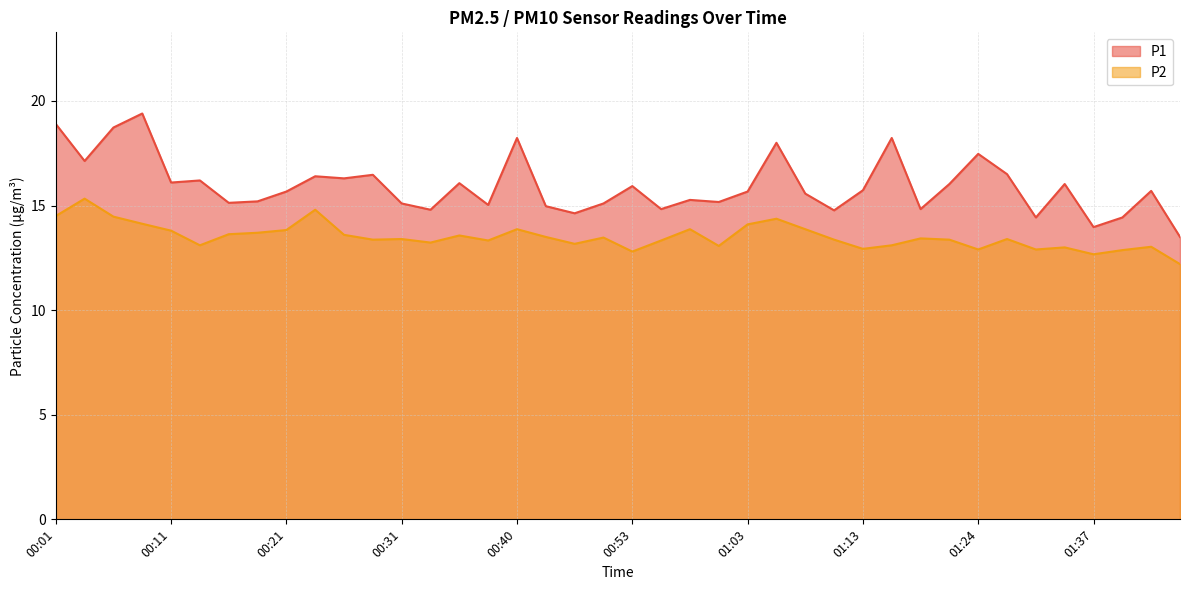

What is the value of the P1 point at the 15th from the left?

16.1